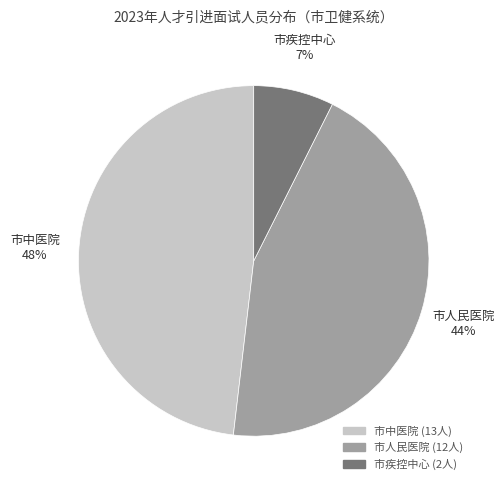

To the nearest percent, what is the average slice percentage?

33%